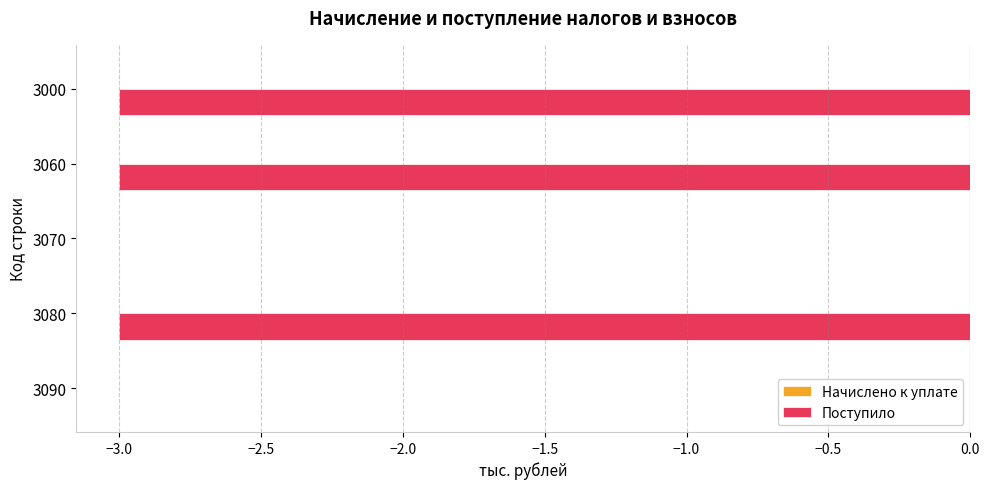

Which has a higher value, 3090 or 3080?

3090